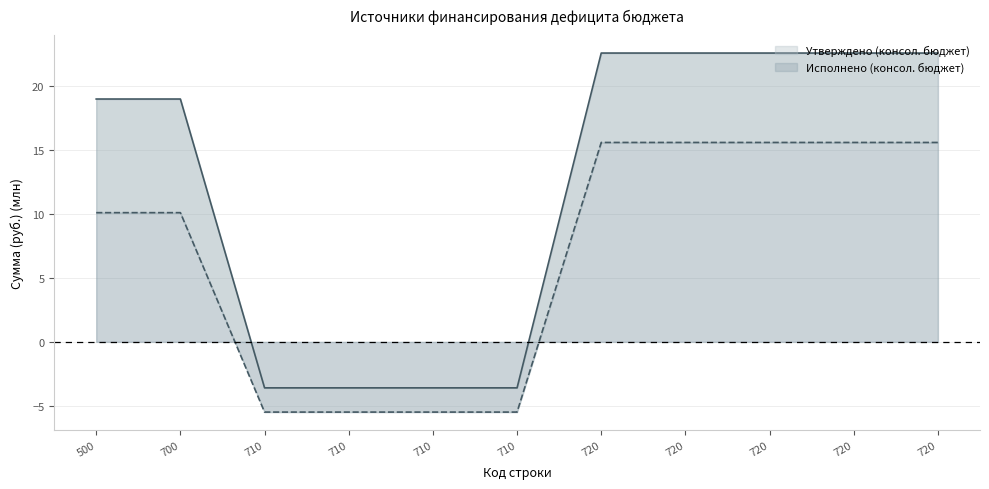

True or false: Исполнено (консол. бюджет) has more than 2 points higher than both neighbors.

False